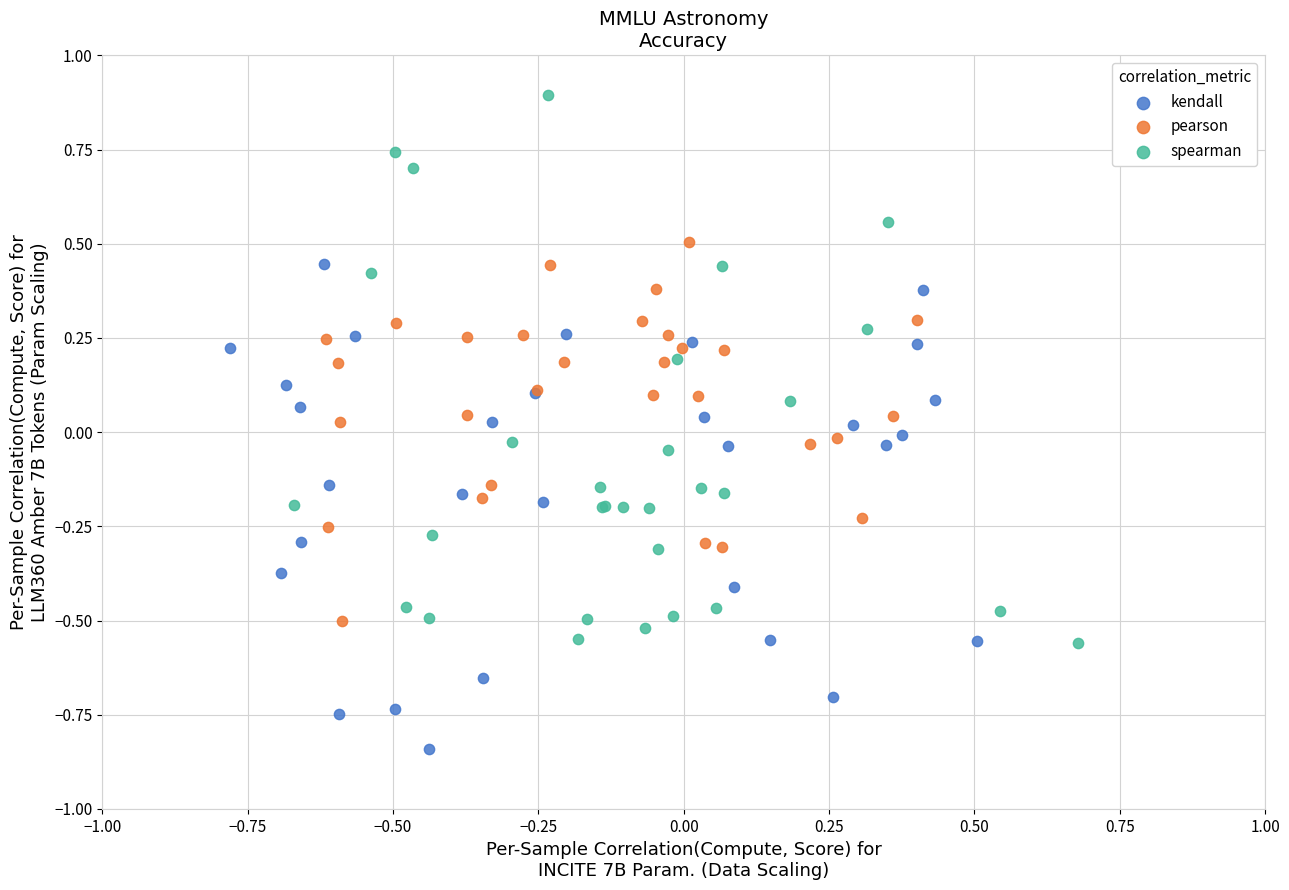

Which series has the largest Y range (max minus min)?

spearman